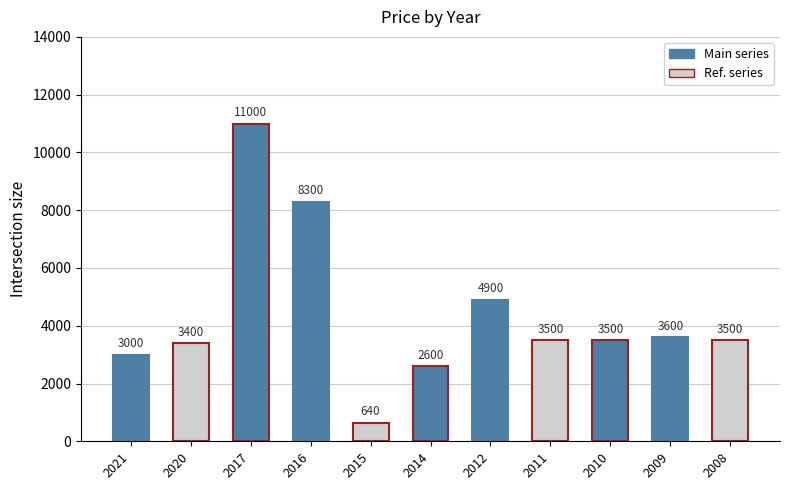

At which label does the data first exceed 3500?

2017